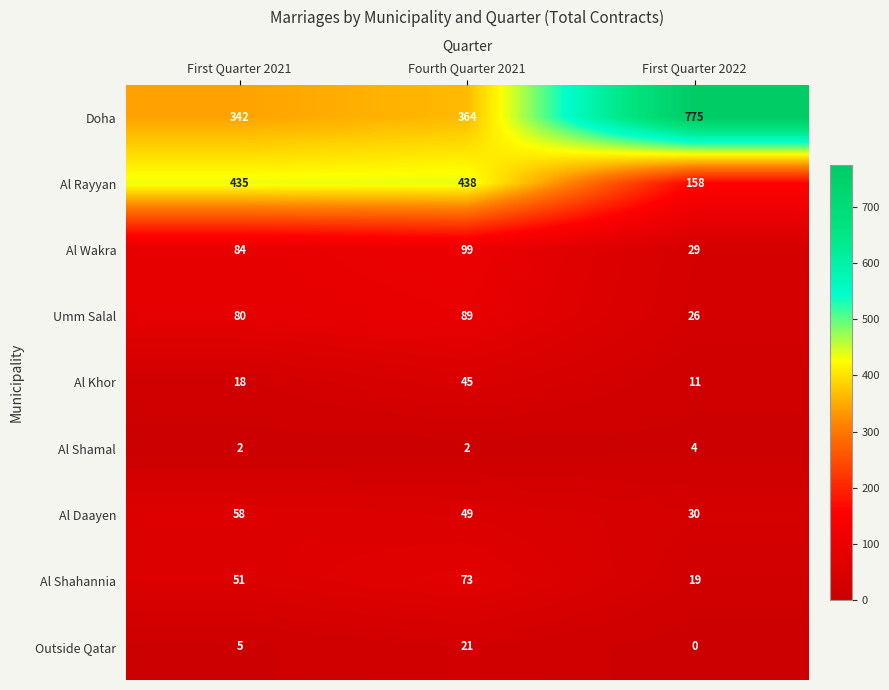

Which series changed the most between Fourth Quarter 2021 and First Quarter 2022?

Doha